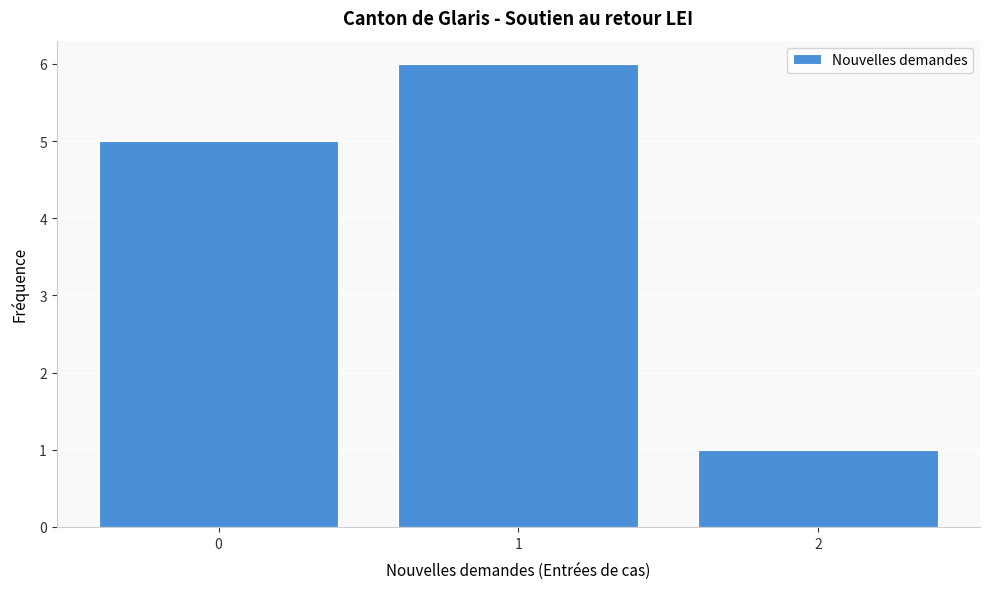

What is the height of the bar covering 0.5 to 1.5 on the x-axis? The values are not printed on the chart, so give them approximately, as read against the axis.

6